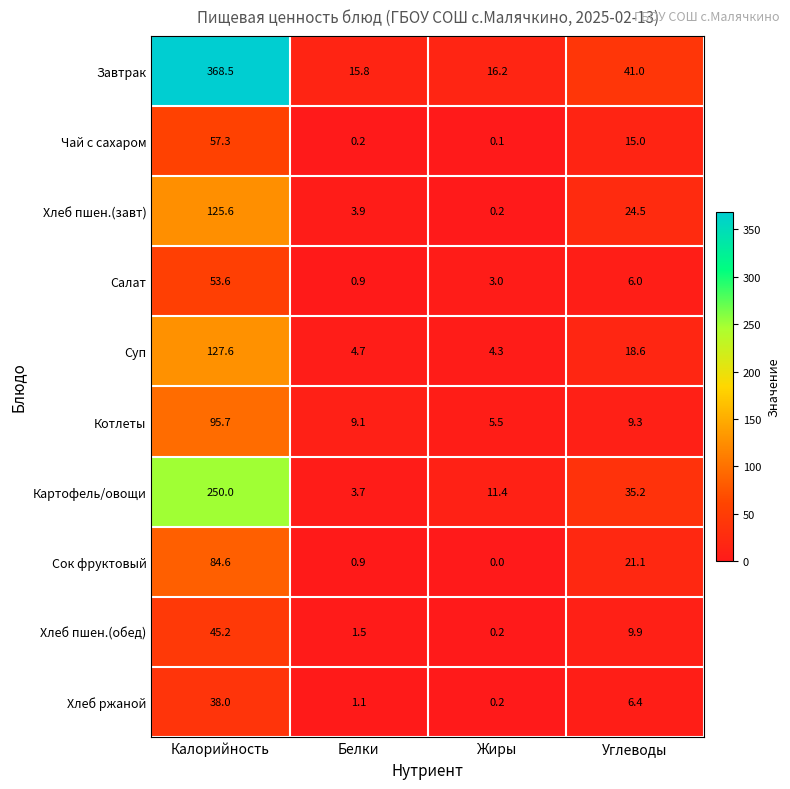

Which label corresponds to the largest value in the chart?

Калорийность